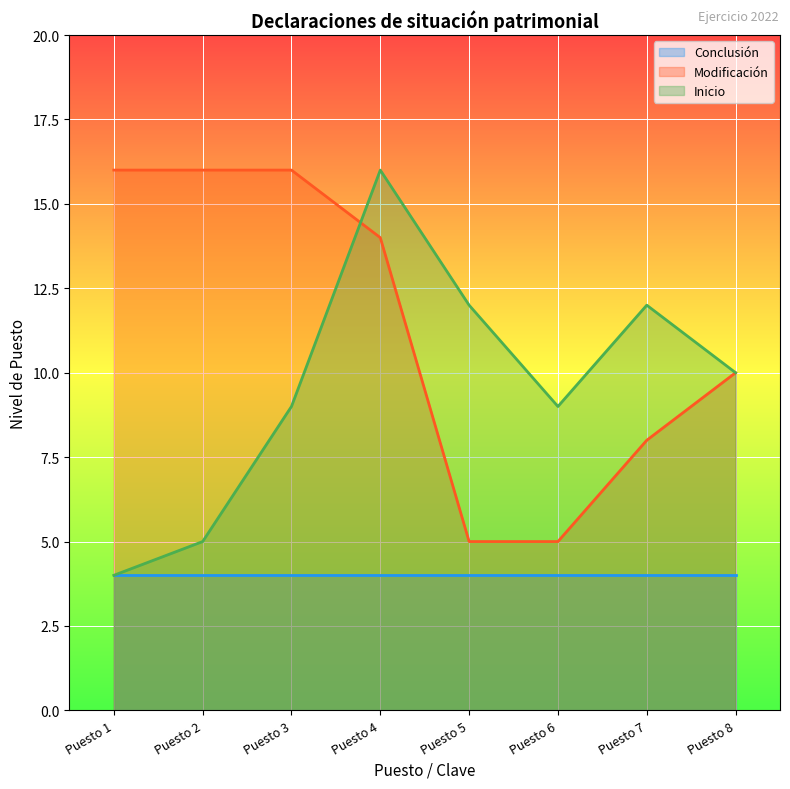

At which category does Inicio reach its first local peak?

Puesto 4